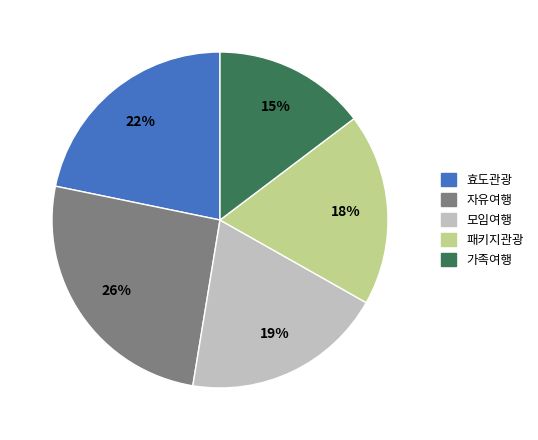

Is it true that 가족여행 is 8% of the pie?

False